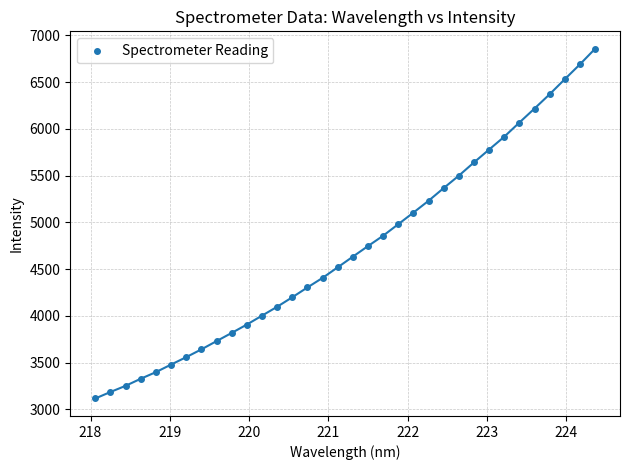

What is the range of X values (max minus min)?

6.3